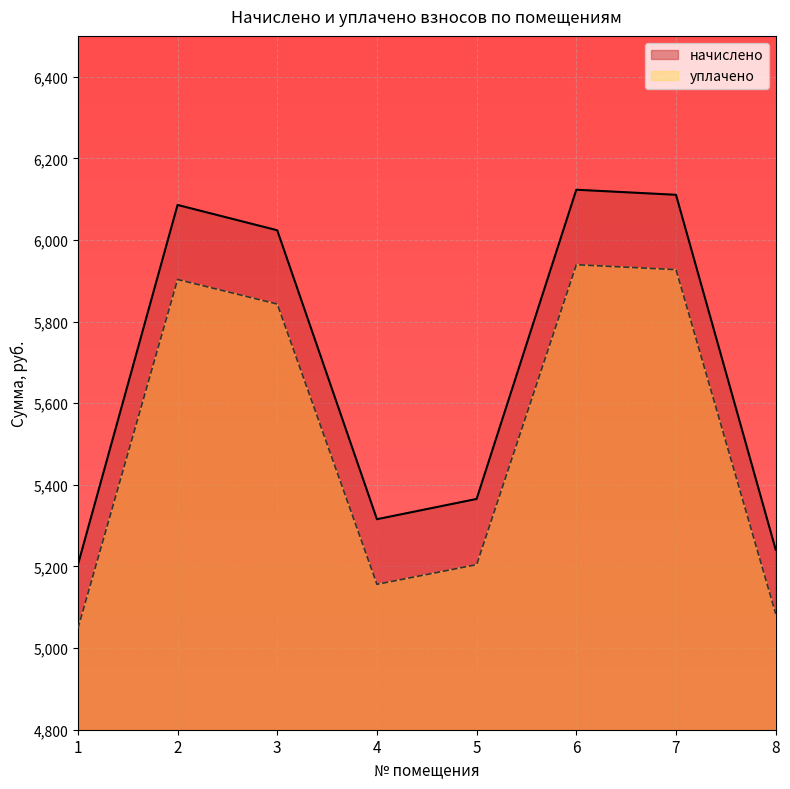

Reading right to left, transcribe all the data shown in this chart.

начислено: 8=5241.2	7=6110.6	6=6123.1	5=5365.4	4=5315.8	3=6023.7	2=6085.8	1=5204.0
уплачено: 8=5084.0	7=5927.3	6=5939.4	5=5204.5	4=5156.3	3=5843.0	2=5903.2	1=5047.9